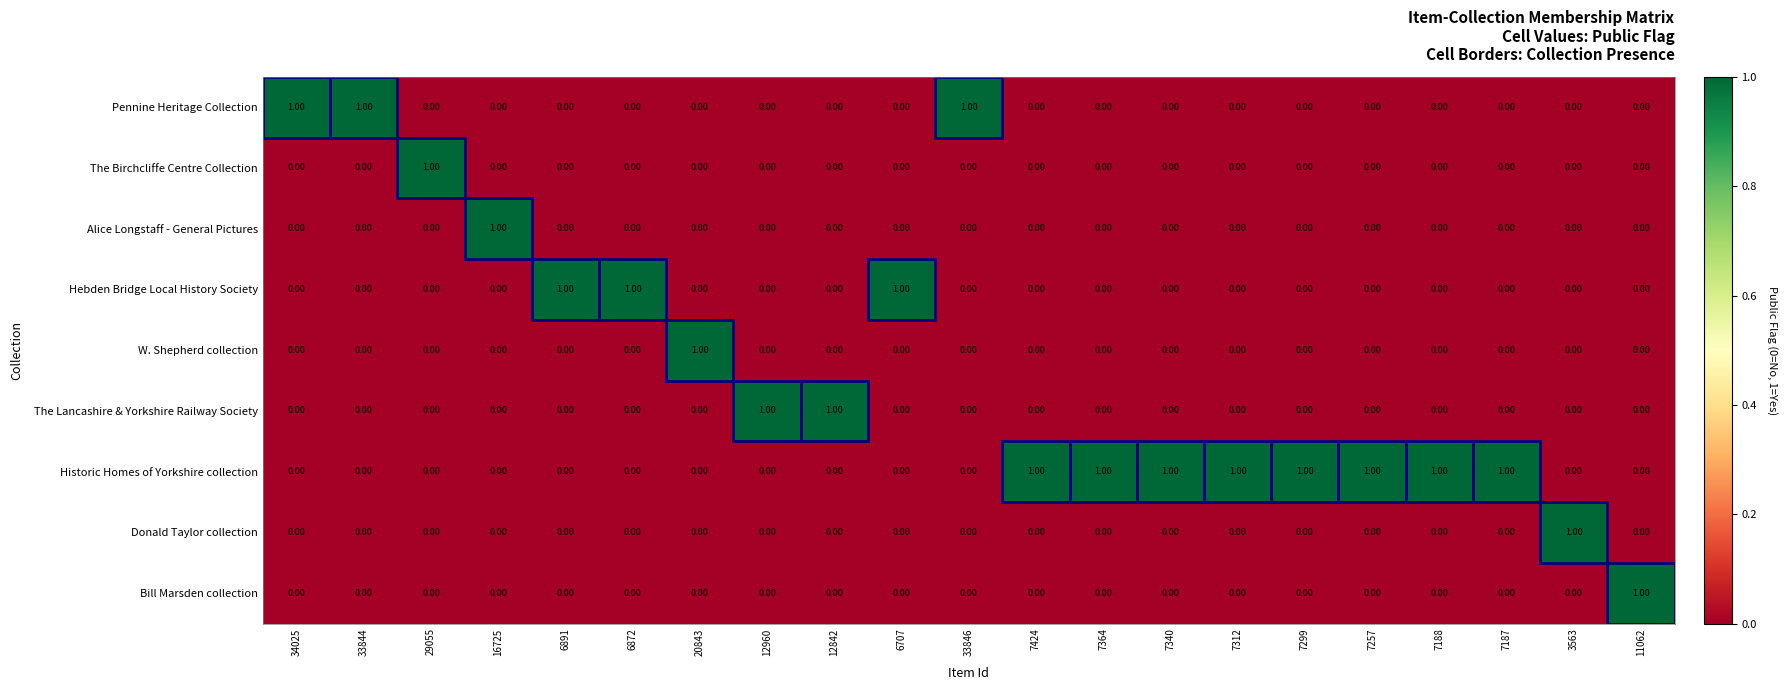

At how many categories does at least one series exceed 0?

21